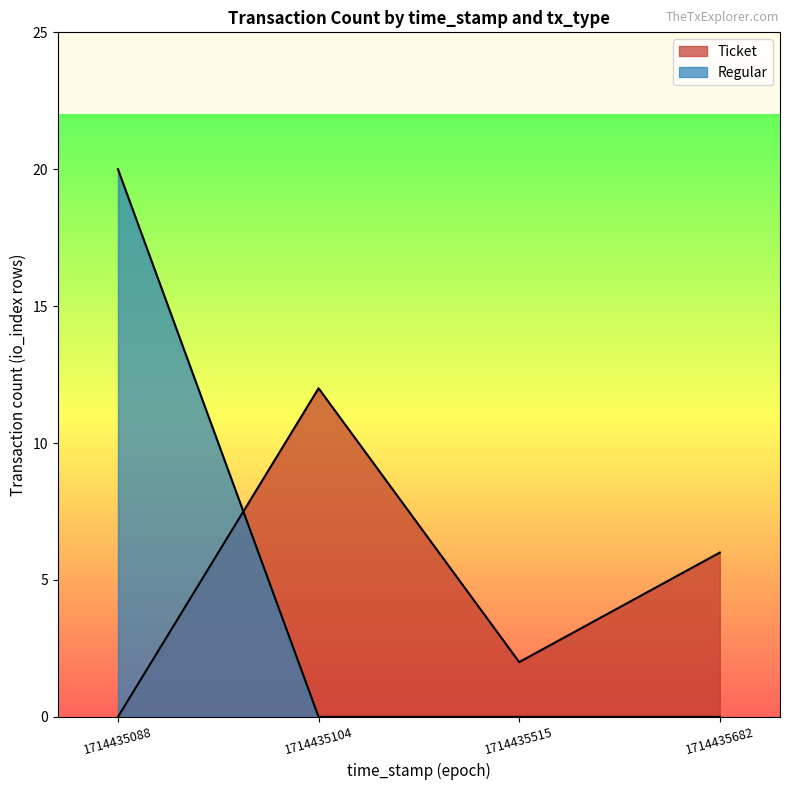

List the series in order of their overall mean, highest first.

Regular, Ticket